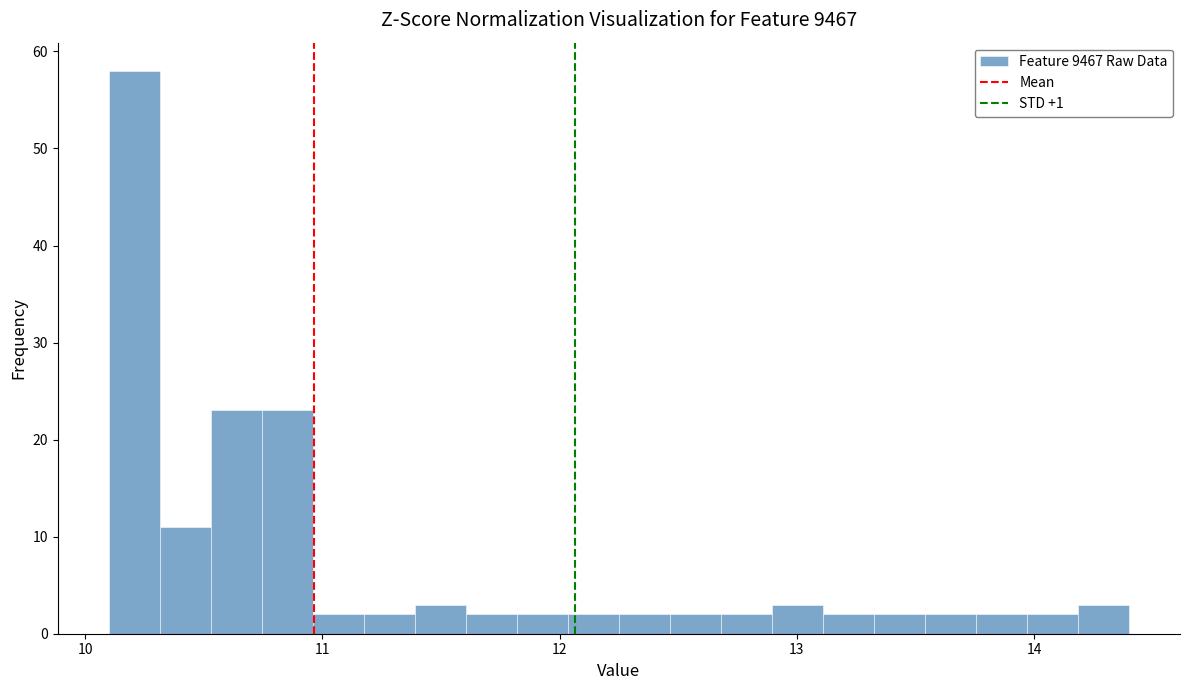

Read against the x-axis, roughly where is the centre of the tallest bar?

10.2